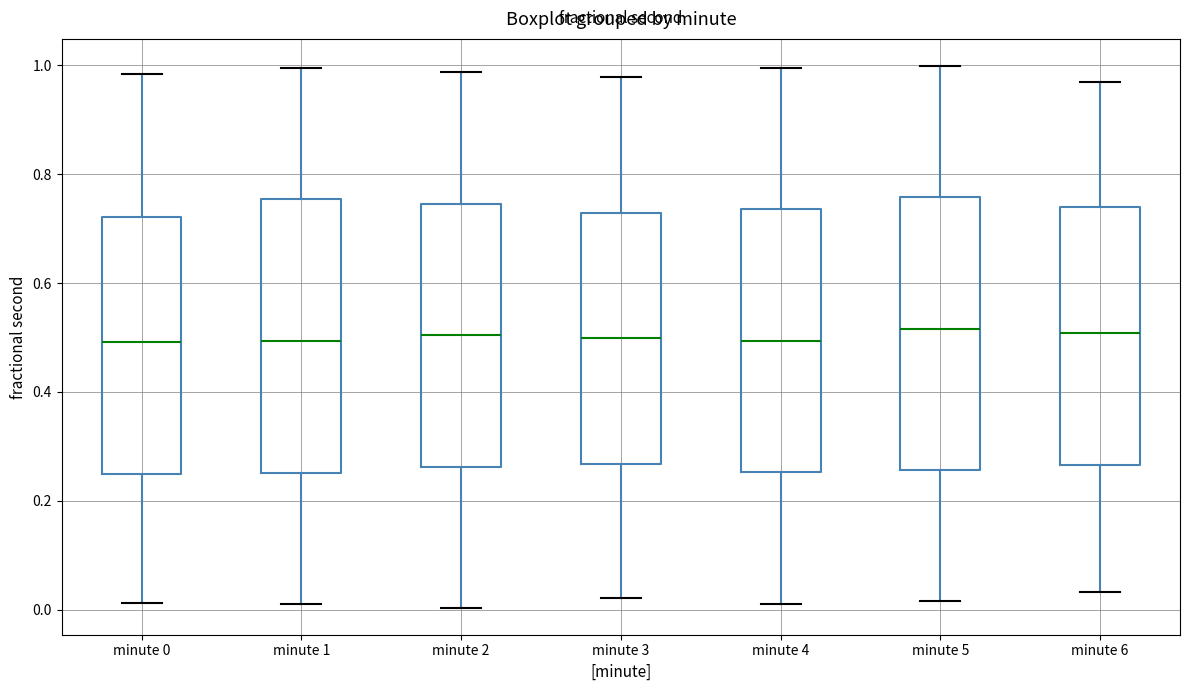

Reading left to right, transcribe this box plot: for each box, give where its median line is, the range the box spans, and where its two whiskers end, as read against the y-axis. The values are not printed on the chart, so give them approximately, as read against the axis.

minute 0: median 0.50, box 0.26 to 0.72, whiskers 0.02 to 0.98
minute 1: median 0.50, box 0.26 to 0.76, whiskers 0.02 to 1.00
minute 2: median 0.50, box 0.26 to 0.74, whiskers 0.00 to 0.98
minute 3: median 0.50, box 0.26 to 0.72, whiskers 0.02 to 0.98
minute 4: median 0.50, box 0.26 to 0.74, whiskers 0.02 to 1.00
minute 5: median 0.52, box 0.26 to 0.76, whiskers 0.02 to 1.00
minute 6: median 0.50, box 0.26 to 0.74, whiskers 0.04 to 0.96